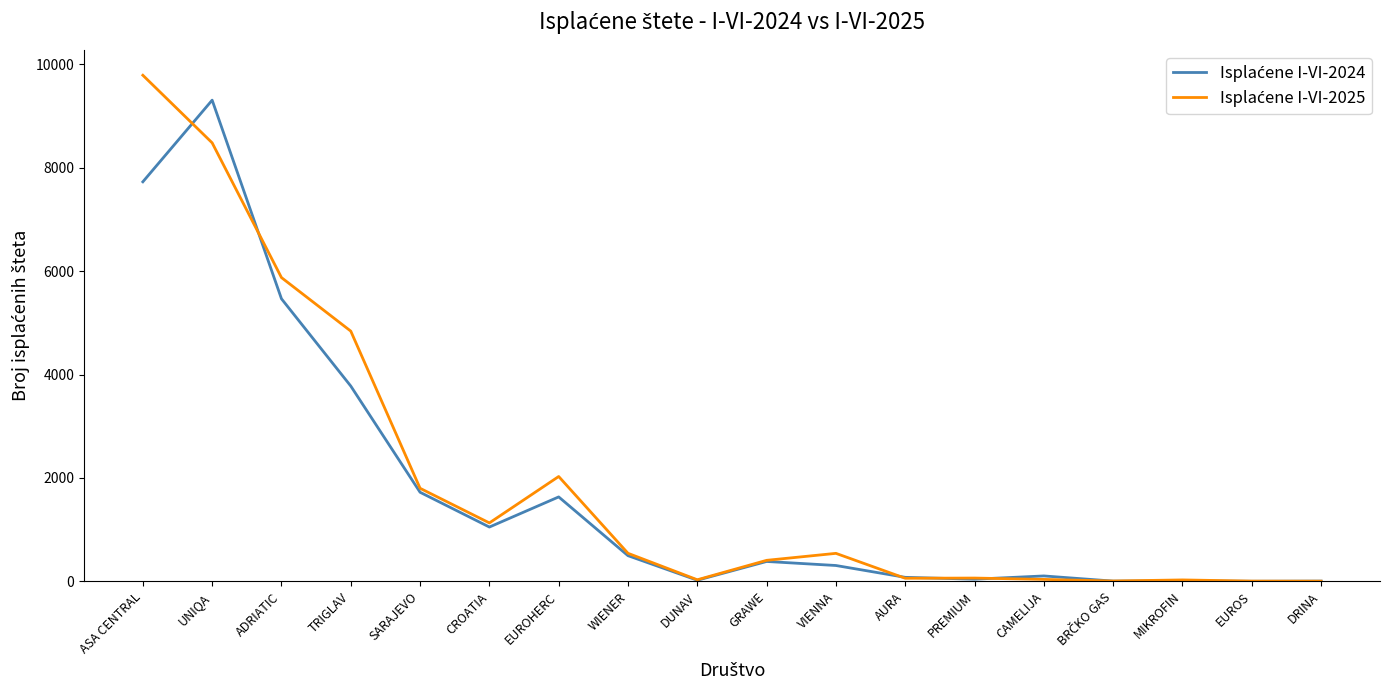

What is the maximum value shown in the chart?

9792